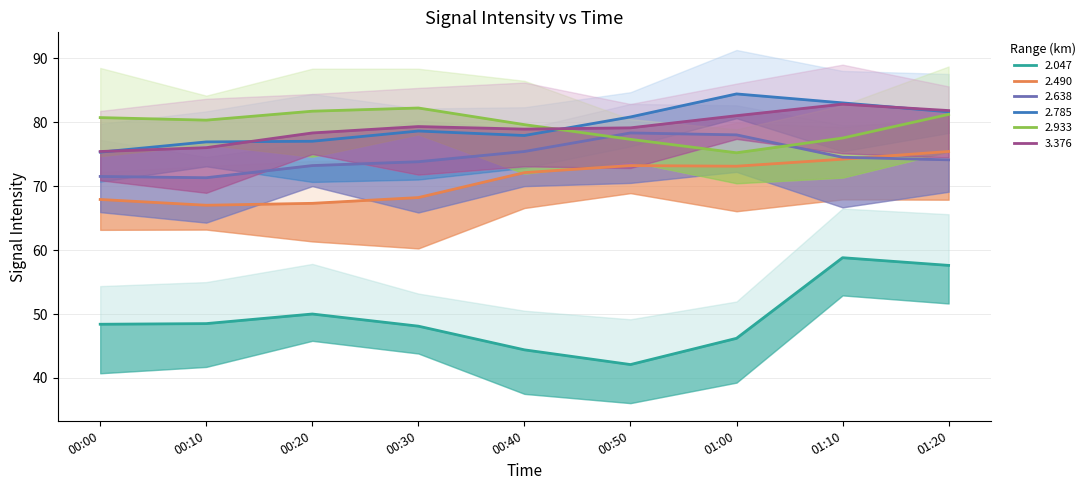

Rank the categories by 2.785 value from lowest to highest.

2014/12/07 00:00, 2014/12/07 00:10, 2014/12/07 00:20, 2014/12/07 00:40, 2014/12/07 00:30, 2014/12/07 00:50, 2014/12/07 01:20, 2014/12/07 01:10, 2014/12/07 01:00